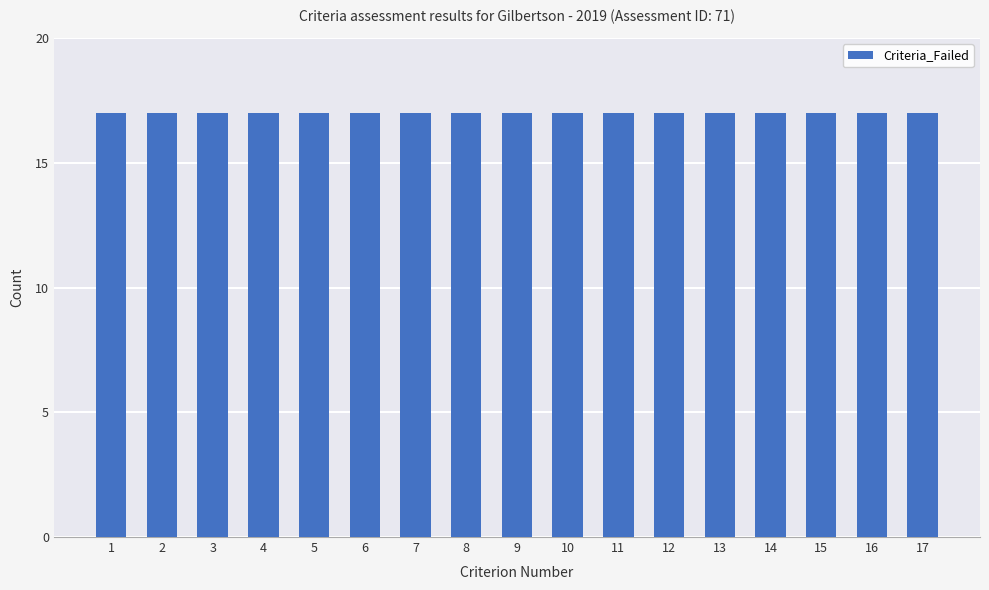

What is the sum of the Total_Criteria values at 7 and 11?

34